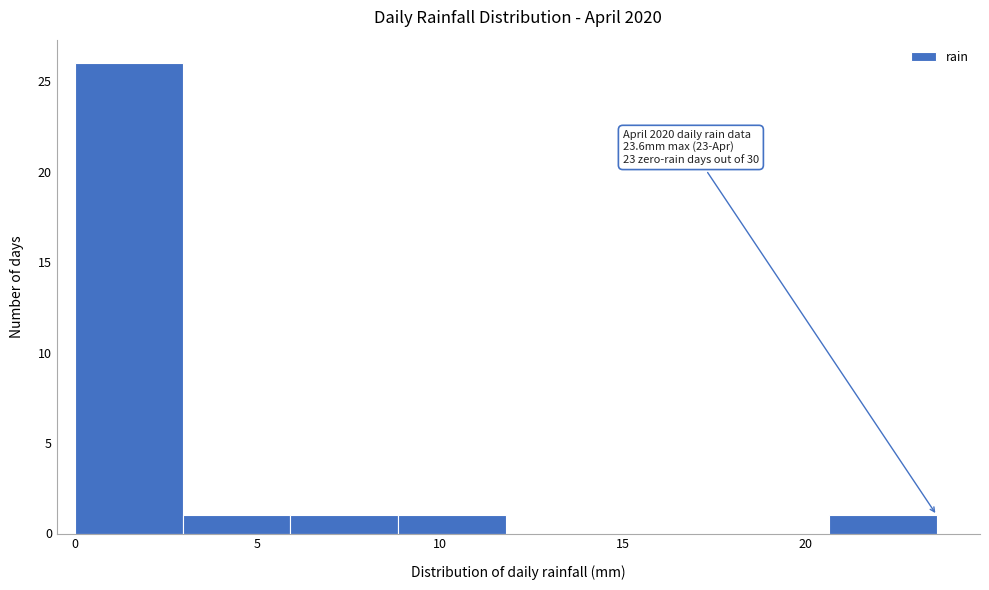

Over which range of the x-axis is the bar tallest?

0.00 to 2.95